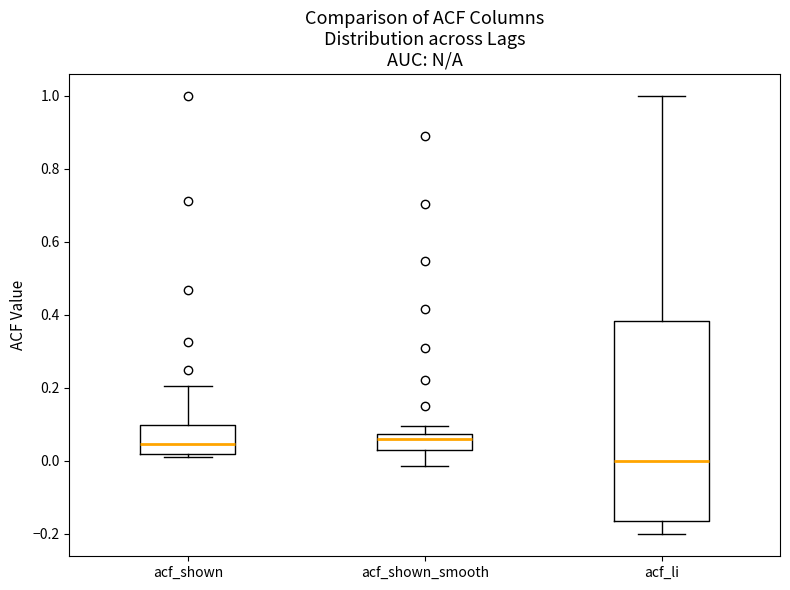

Reading left to right, read every box against the y-axis: the position of its median line, the range the box covers, and the ends of its whiskers. The values are not printed on the chart, so give them approximately, as read against the axis.

acf_shown: median 0.04, box 0.02 to 0.10, whiskers 0.02 (just below the box's lower edge) to 0.20
acf_shown_smooth: median 0.06, box 0.02 to 0.08, whiskers -0.02 to 0.10
acf_li: median 0.00, box -0.16 to 0.38, whiskers -0.20 to 1.00